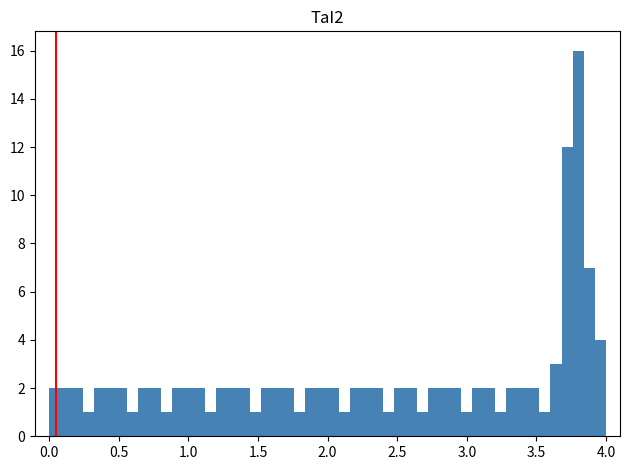

Read against the x-axis, roughly where is the centre of the tallest bar?

3.80